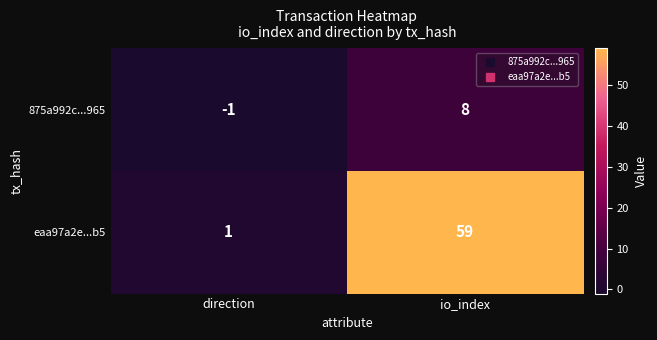

At which category is the sum across all series the highest?

io_index